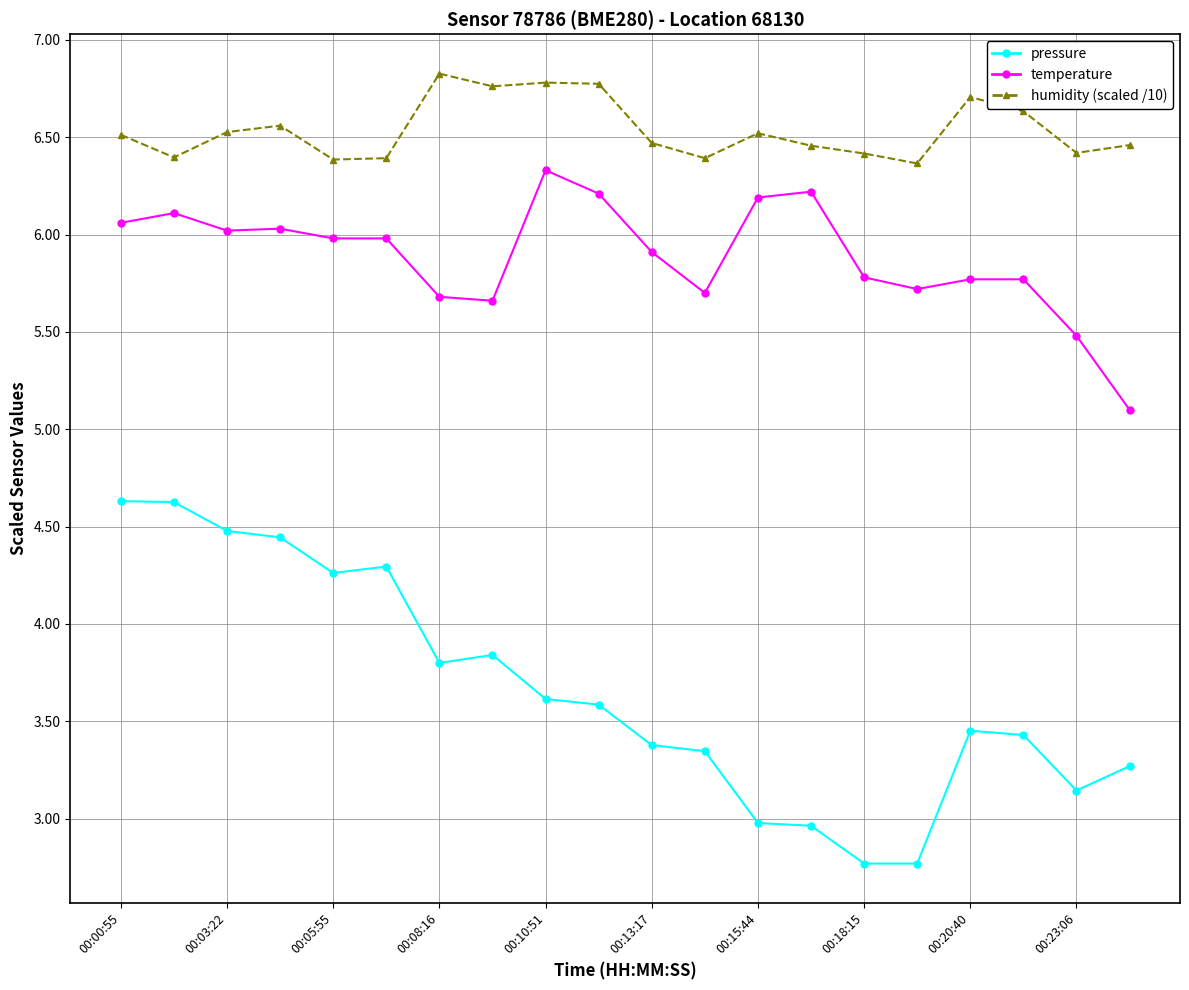

Which series has the widest spread of values?

pressure